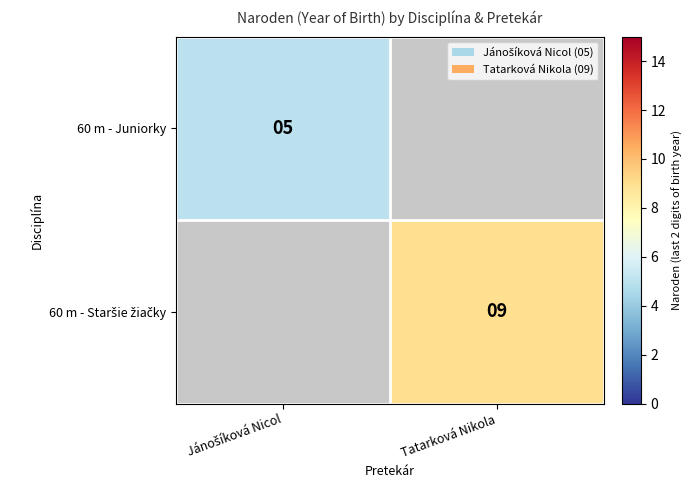

Which has a higher value, Jánošíková Nicol or Tatarková Nikola?

Tatarková Nikola